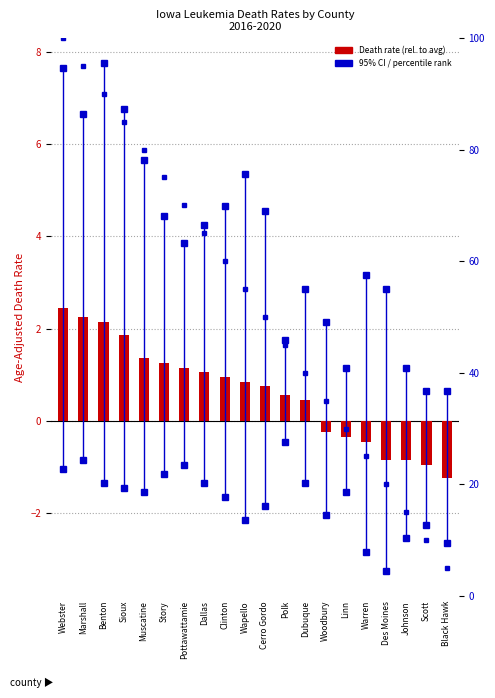

What is the difference between the maximum and second lowest values in the percentile rank within the sample series?

90.0